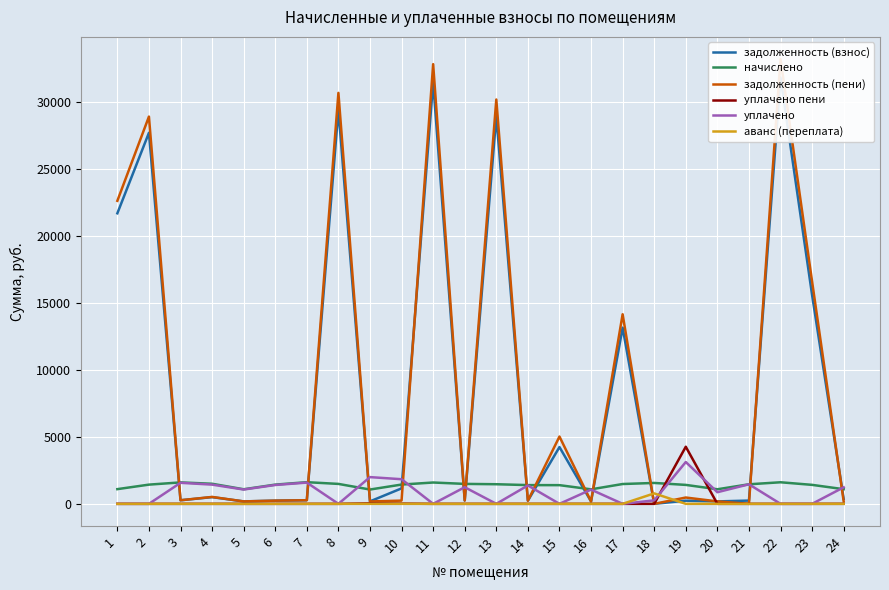

Reading right to left, what are all the values shown in this chart?

задолженность (взнос): 365.6	15593.7	31854.4	243.4	181.5	235.8	0.0	13162.0	180.6	4240.6	233.3	28960.9	248.3	31493.0	1155.4	184.4	29436.0	269.7	239.3	181.6	501.2	266.9	27719.2	21704.7
начислено: 1094.3	1417.3	1611.4	1460.3	1088.9	1414.7	1560.8	1480.7	1083.6	1395.7	1400.0	1465.0	1490.1	1593.1	1440.6	1069.2	1489.0	1618.2	1435.6	1089.3	1499.8	1601.7	1435.2	1097.9
задолженность (пени): 182.4	16604.3	33222.4	0.0	181.5	471.6	0.0	14162.6	180.6	5027.2	233.3	30204.7	248.3	32845.6	240.1	178.2	30700.2	269.7	239.3	181.6	515.6	266.9	28927.9	22636.8
уплачено пени: 2.4	0.0	0.0	0.0	0.0	4265.9	0.0	0.0	0.0	0.0	0.0	0.0	0.0	0.0	16.4	34.6	0.0	0.0	0.0	0.0	0.0	0.0	0.0	0.0
уплачено: 1235.2	0.0	0.0	1460.3	868.3	3124.4	260.9	0.0	1063.1	0.0	1373.5	0.0	1241.8	0.0	1838.9	1996.6	0.0	1587.5	1408.3	1068.7	1435.3	1571.3	0.0	0.0
аванс (переплата): 0.0	0.0	0.0	0.0	0.0	0.0	780.4	0.0	0.0	0.0	0.0	0.0	0.0	0.0	0.0	0.0	0.0	0.0	0.0	0.0	0.0	0.0	0.0	0.0